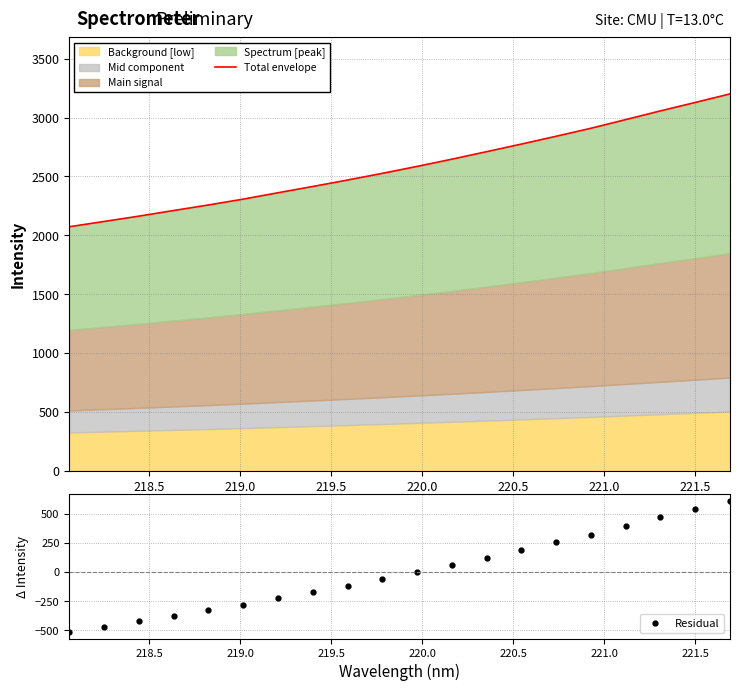

What is the minimum value for Residual?

-514.0